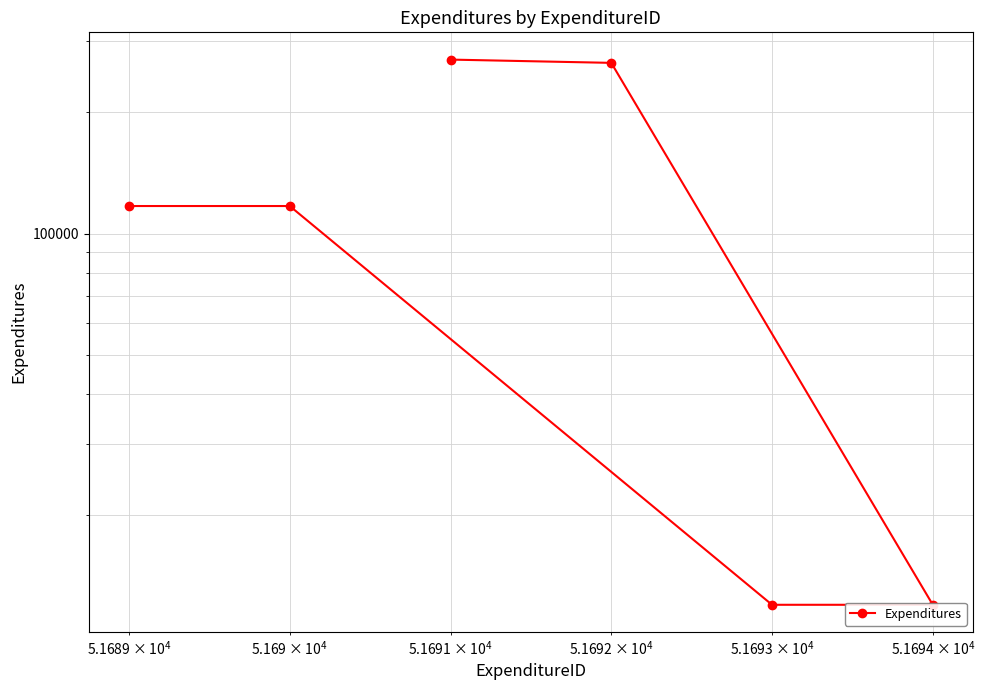

What is the difference between the maximum and minimum values?

258000